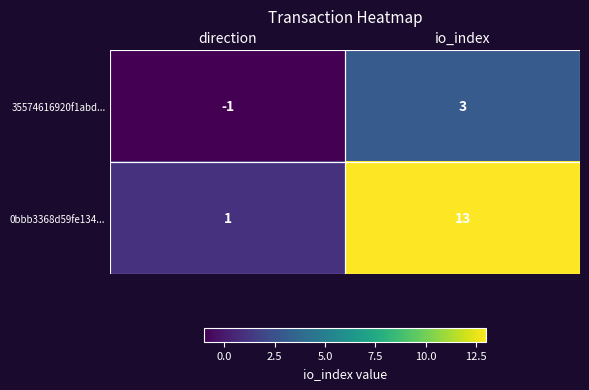

What is the difference between the highest and lowest values at io_index?

10